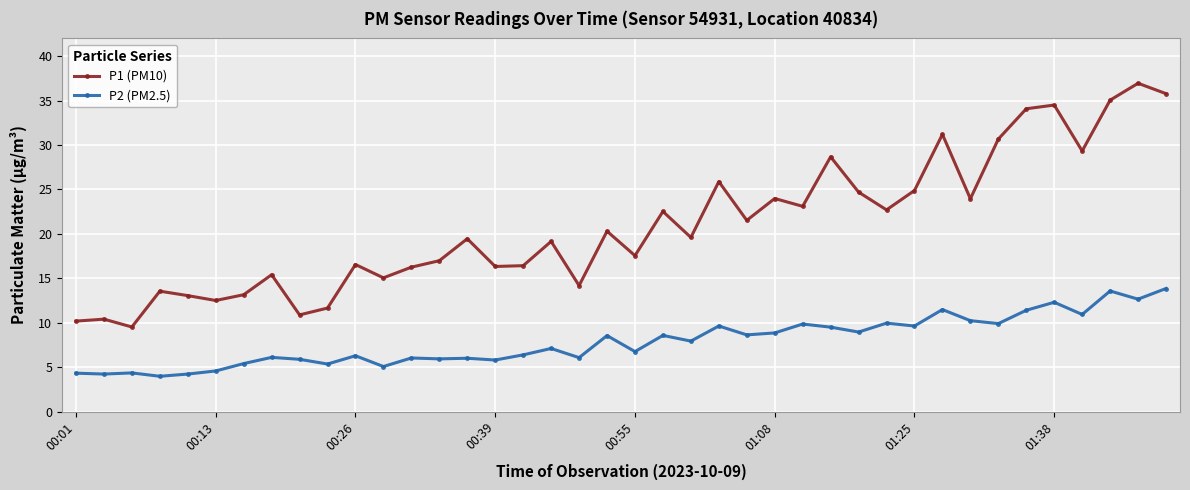

At how many categories does at least one series exceed 21?

18